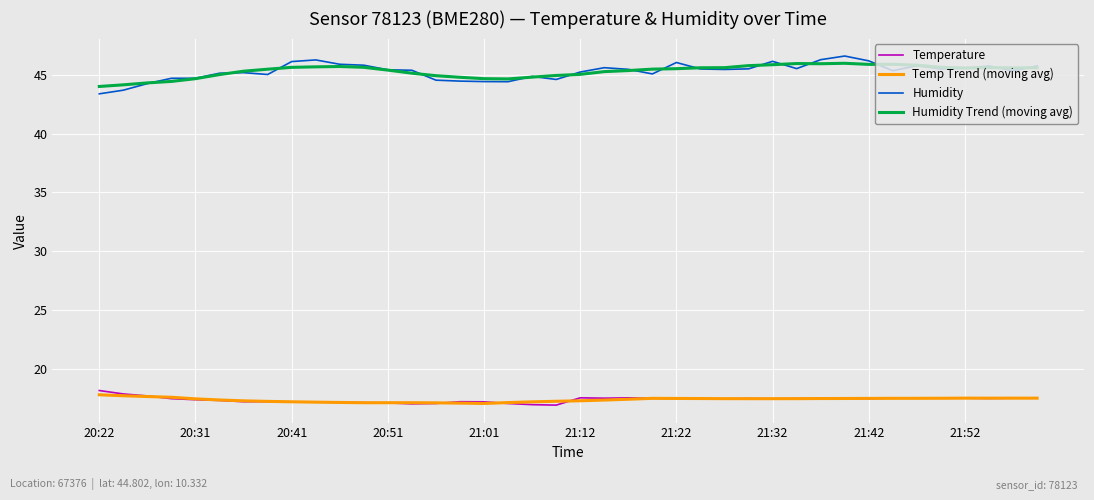

True or false: Humidity and Temp Trend (moving avg) cross at least once.

False